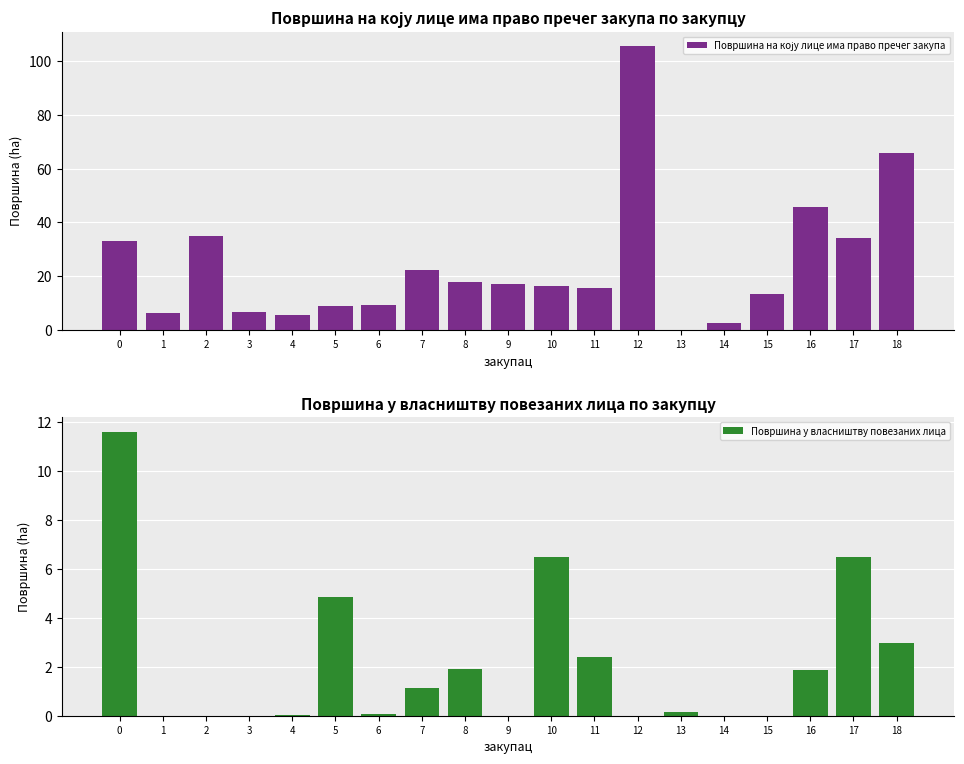

Between 10 and 18, which series saw the biggest shift?

Површина на коју лице има право пречег закупа